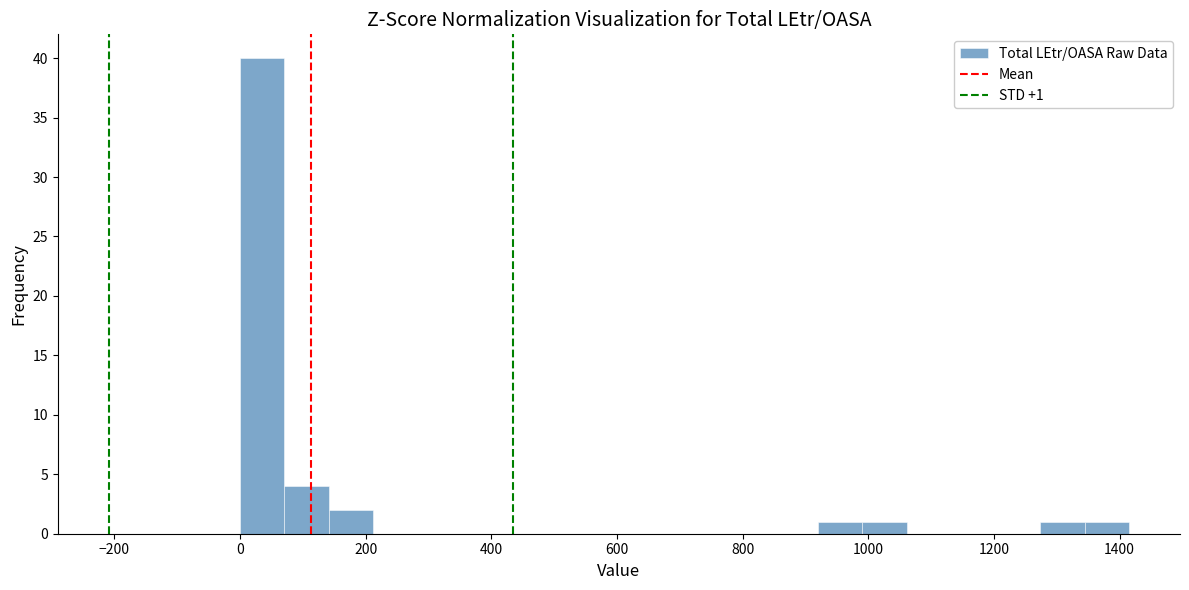

Read against the x-axis, roughly where is the centre of the tallest bar?

40